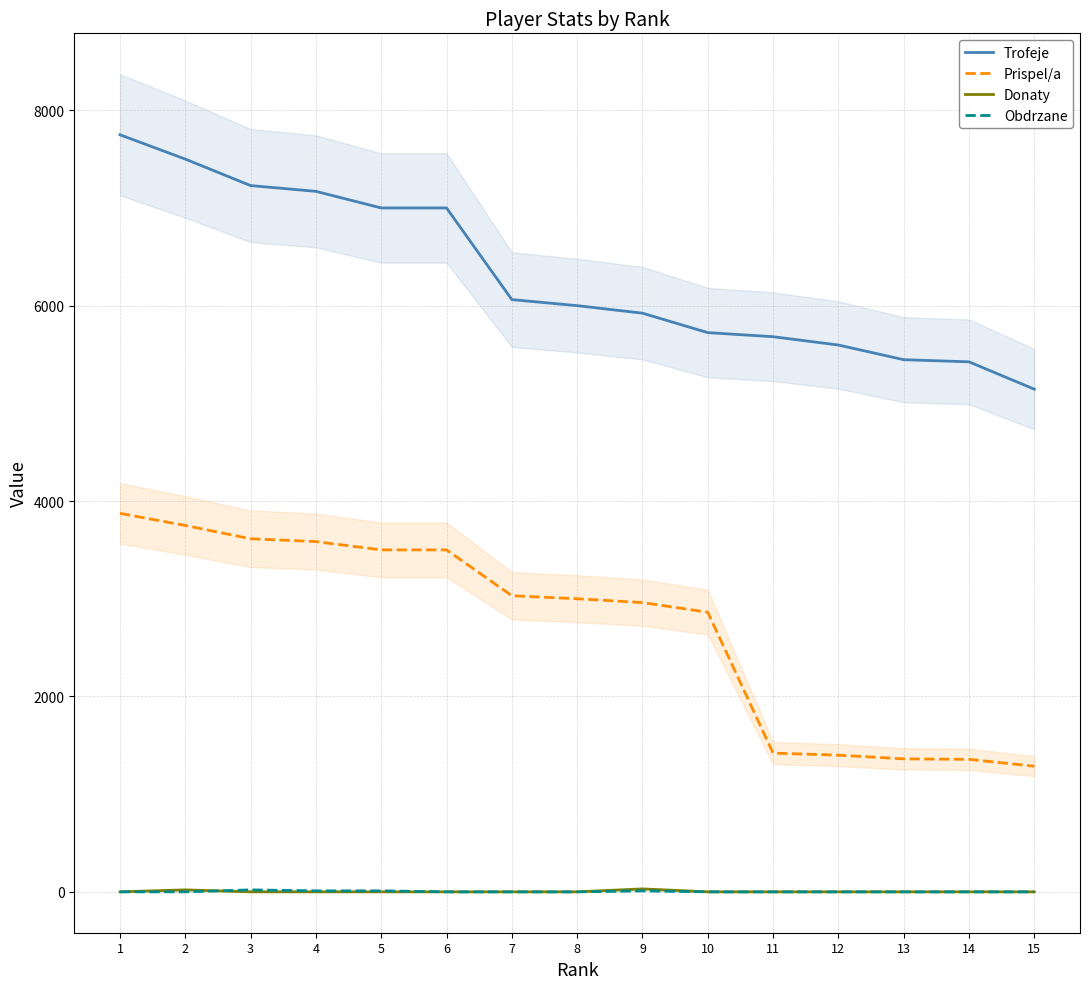

Count the number of categories in the chart.

15